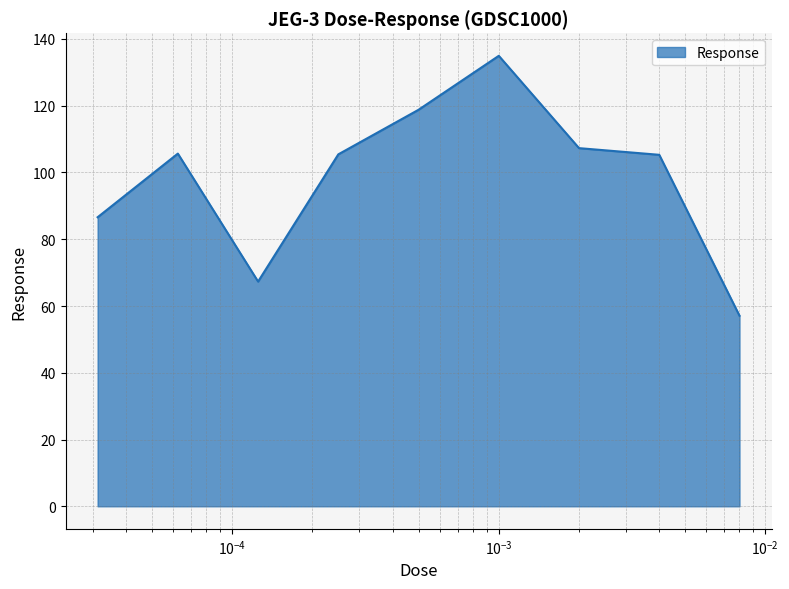

What is the average value?

98.7